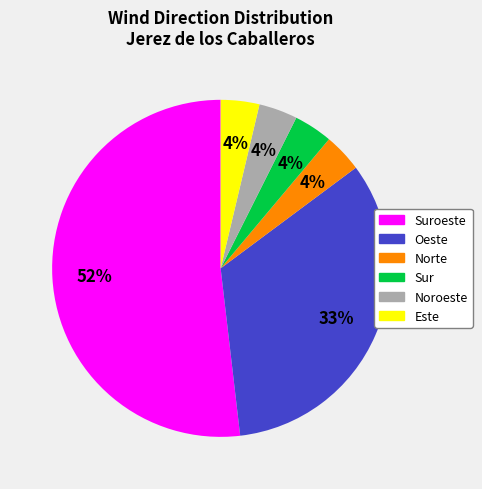

To the nearest percent, what is the average slice percentage?

17%